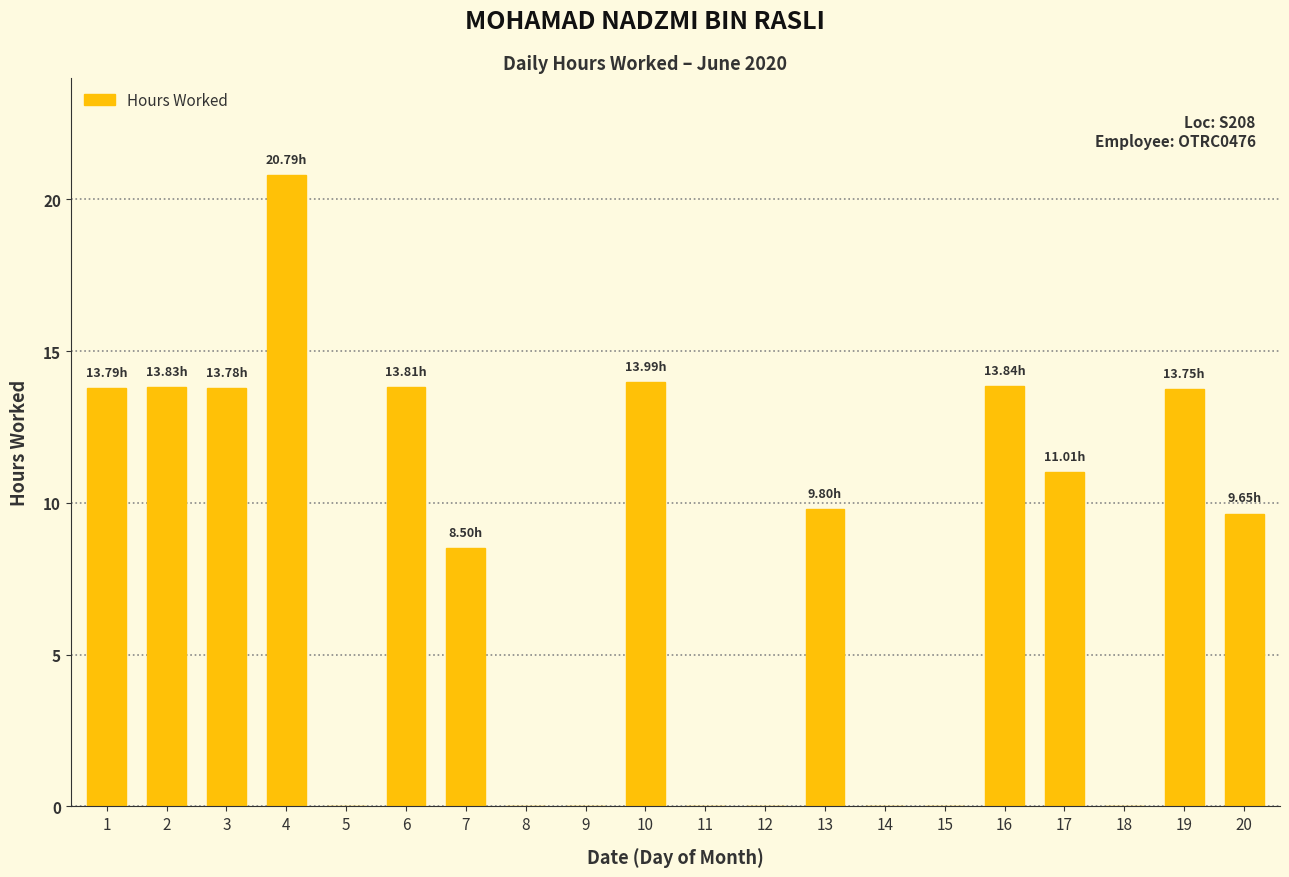

Are the bars horizontal?

No